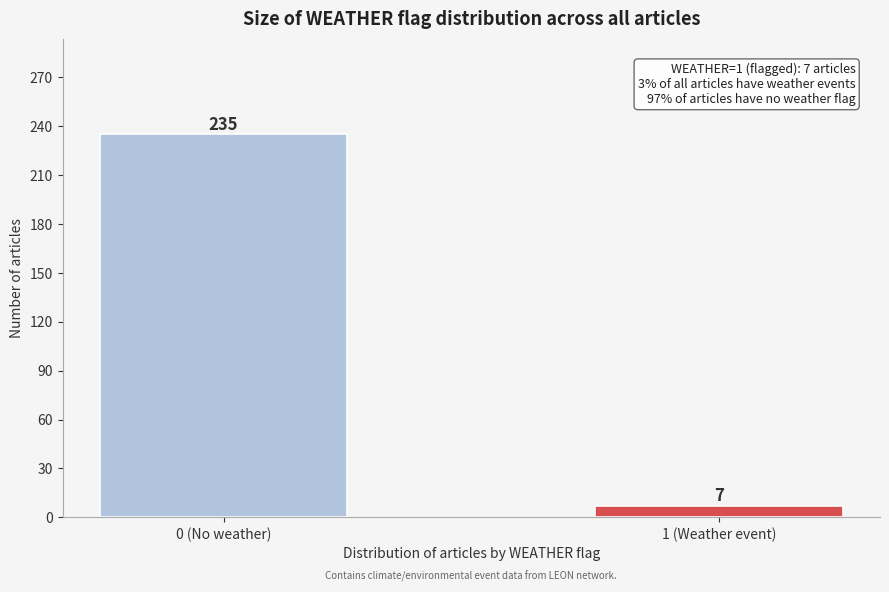

Reading left to right, list all the values displayed in this chart.

0 (No weather)=235	1 (Weather event)=7